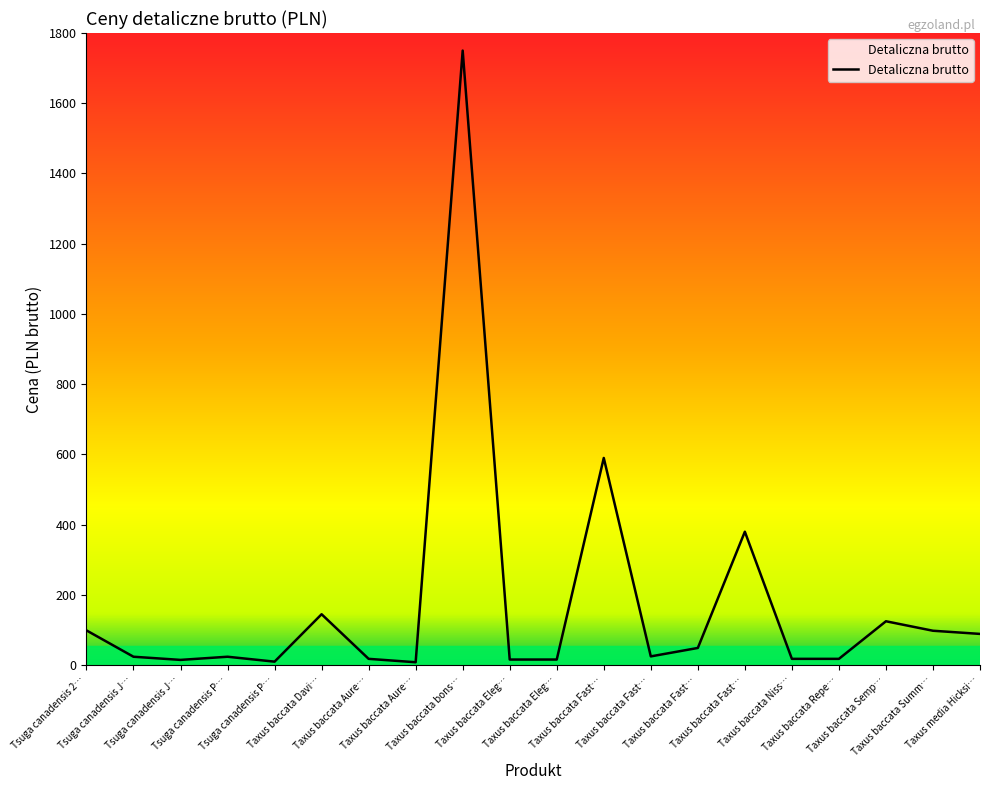

List the labels in order of value, largest first.

Taxus baccata bons…, Taxus baccata Fast…, Taxus baccata Fast…, Taxus baccata Davi…, Taxus baccata Semp…, Tsuga canadensis 2…, Taxus baccata Summ…, Taxus media Hicksi…, Taxus baccata Fast…, Taxus baccata Fast…, Tsuga canadensis J…, Tsuga canadensis P…, Taxus baccata Aure…, Taxus baccata Niss…, Taxus baccata Repe…, Taxus baccata Eleg…, Taxus baccata Eleg…, Tsuga canadensis J…, Tsuga canadensis P…, Taxus baccata Aure…